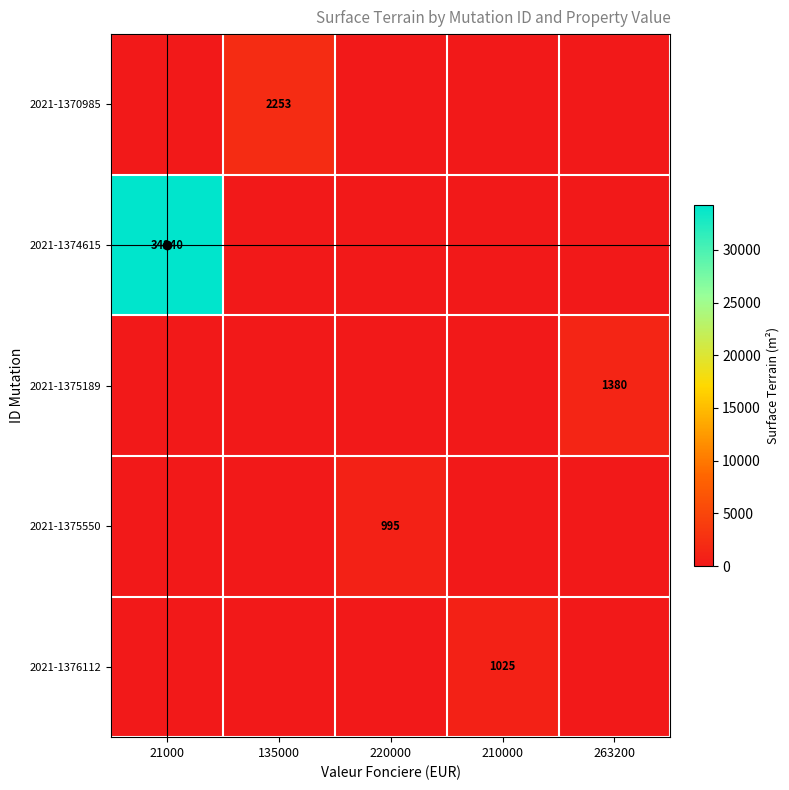

At which category is the sum across all series the highest?

21000